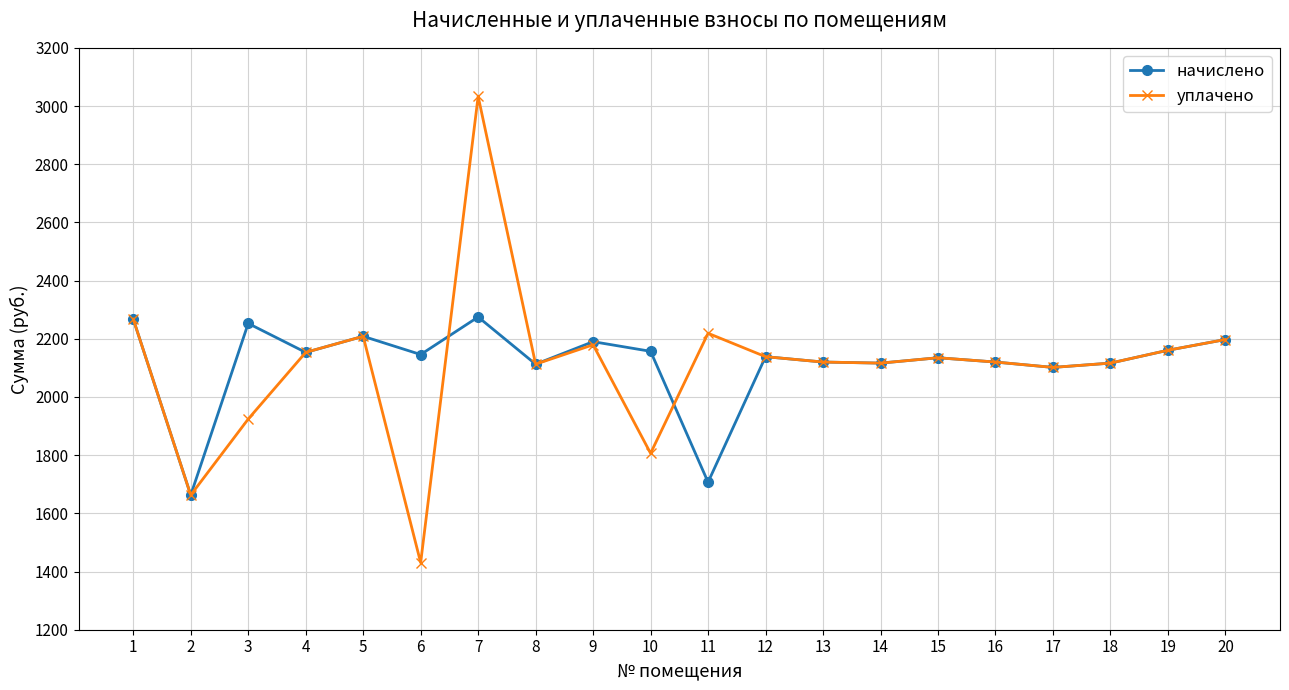

What is the sum of all начислено values?

42337.9